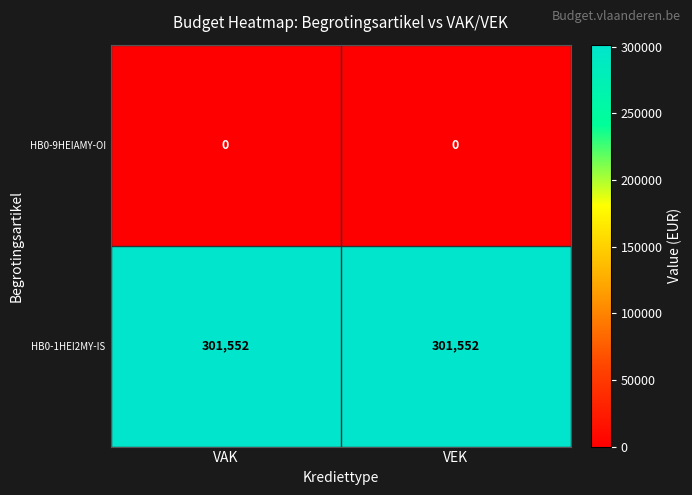

Is the value of HB0-1HEI2MY-IS at VAK greater than the value of HB0-9HEIAMY-OI at VAK?

Yes